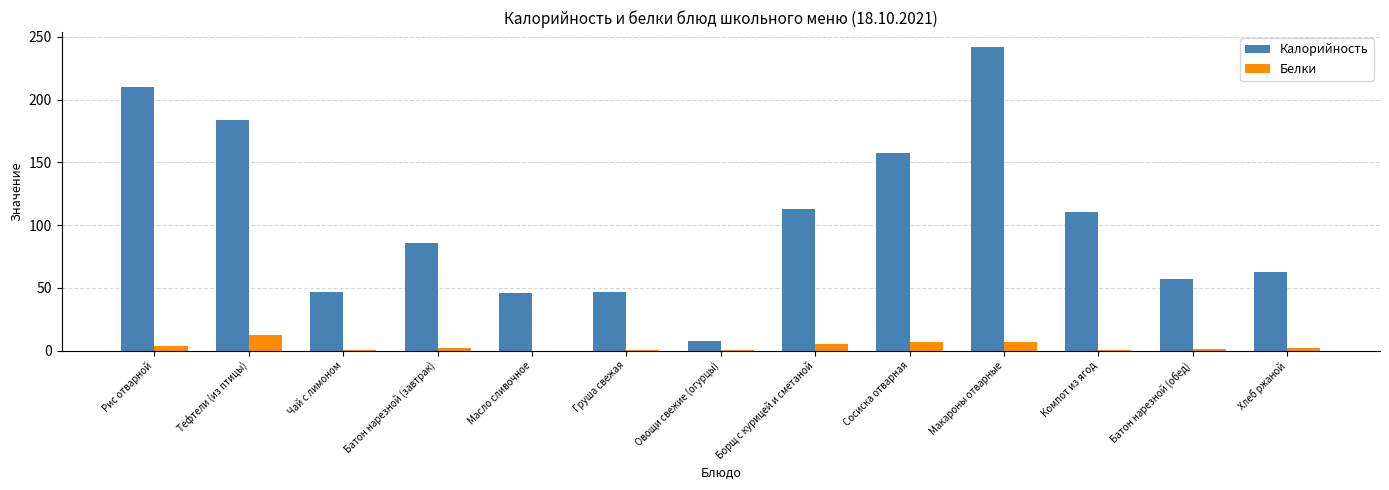

What is the sum of the Калорийность values at Чай с лимоном and Борщ с курицей и сметаной?

159.9